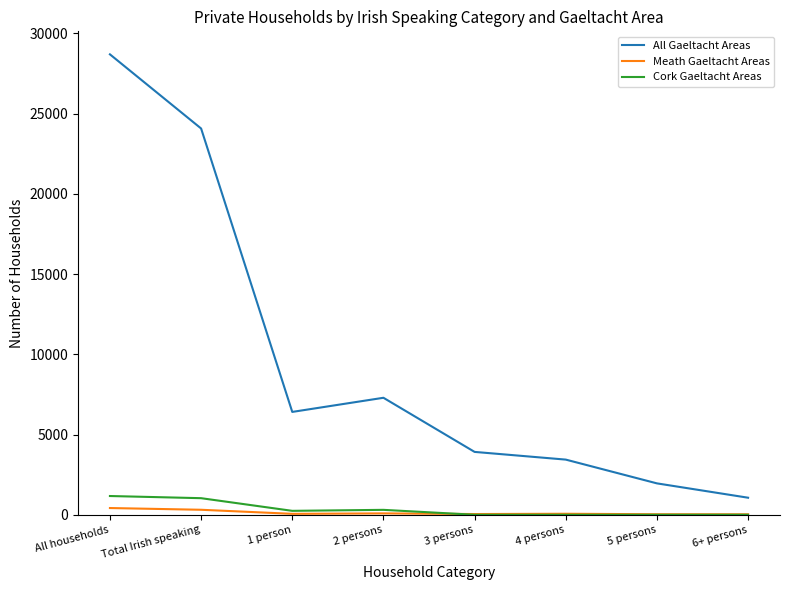

Is this an area chart (filled region under the line)?

No